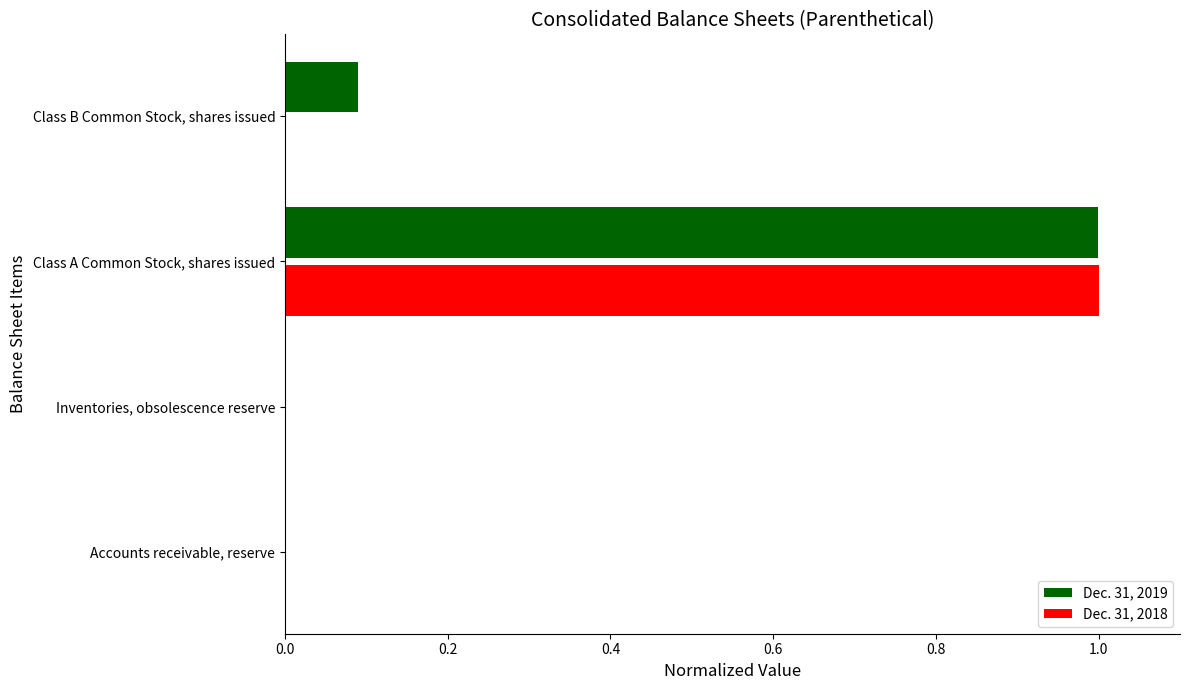

Is it true that Dec. 31, 2018 equals 0.7 at Class B Common Stock, shares issued?

False